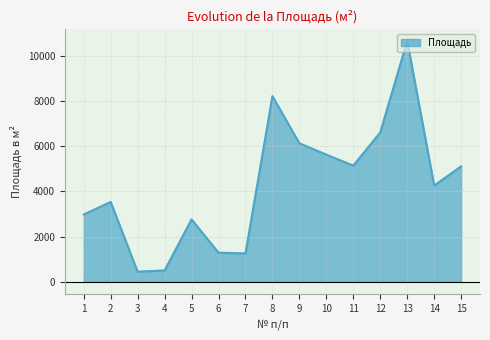

What is the ratio of the value at 12 to the value at 14?

1.6